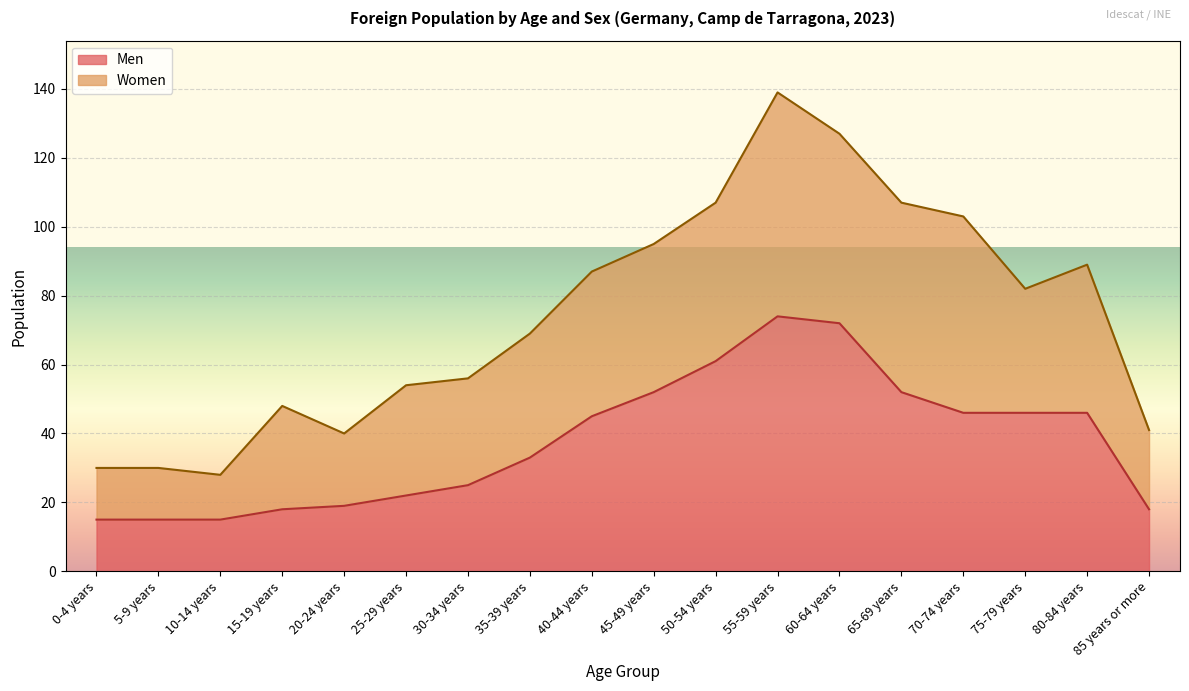

At which category does the data reach its first local peak?

55-59 years